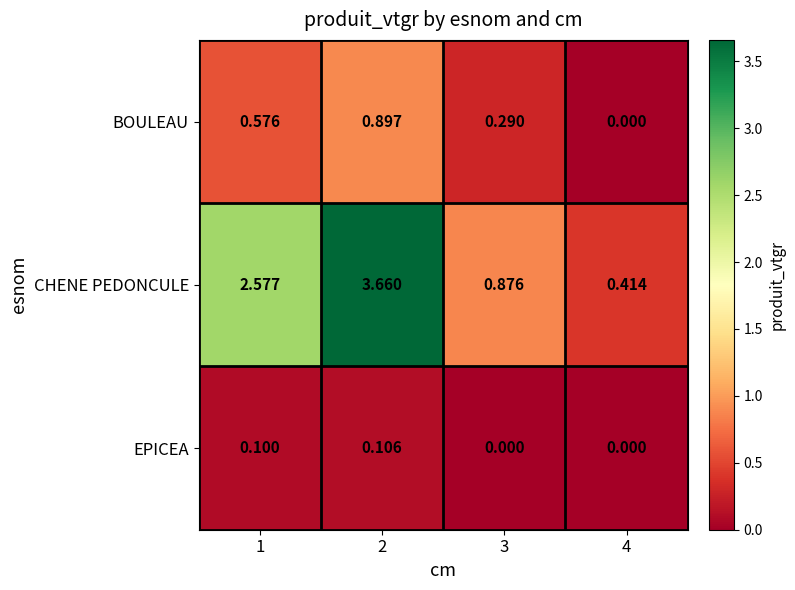

Which series has the largest range (max minus min)?

CHENE PEDONCULE